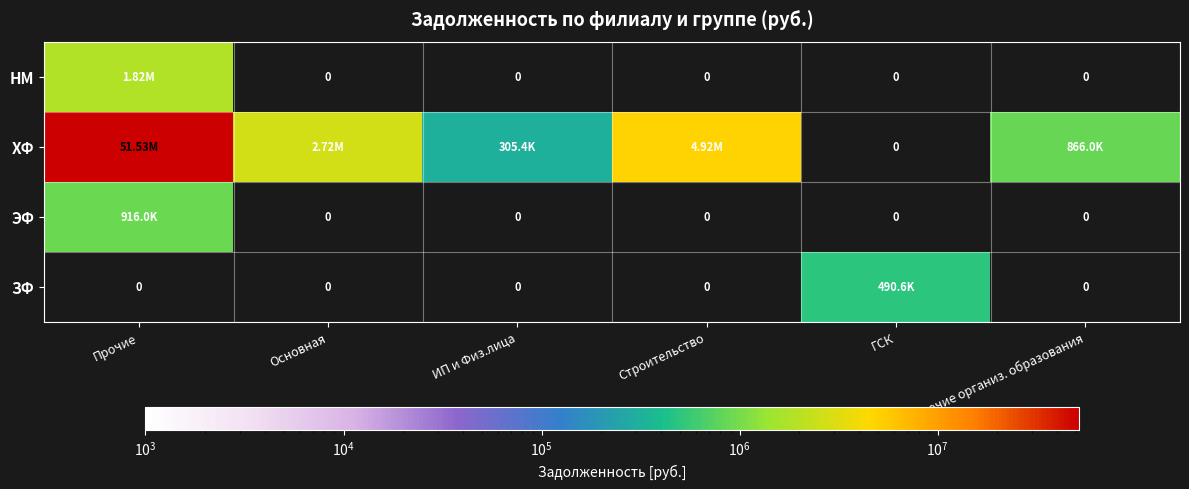

What is the difference between the highest and lowest values at ИП и Физ.лица?

305427.9